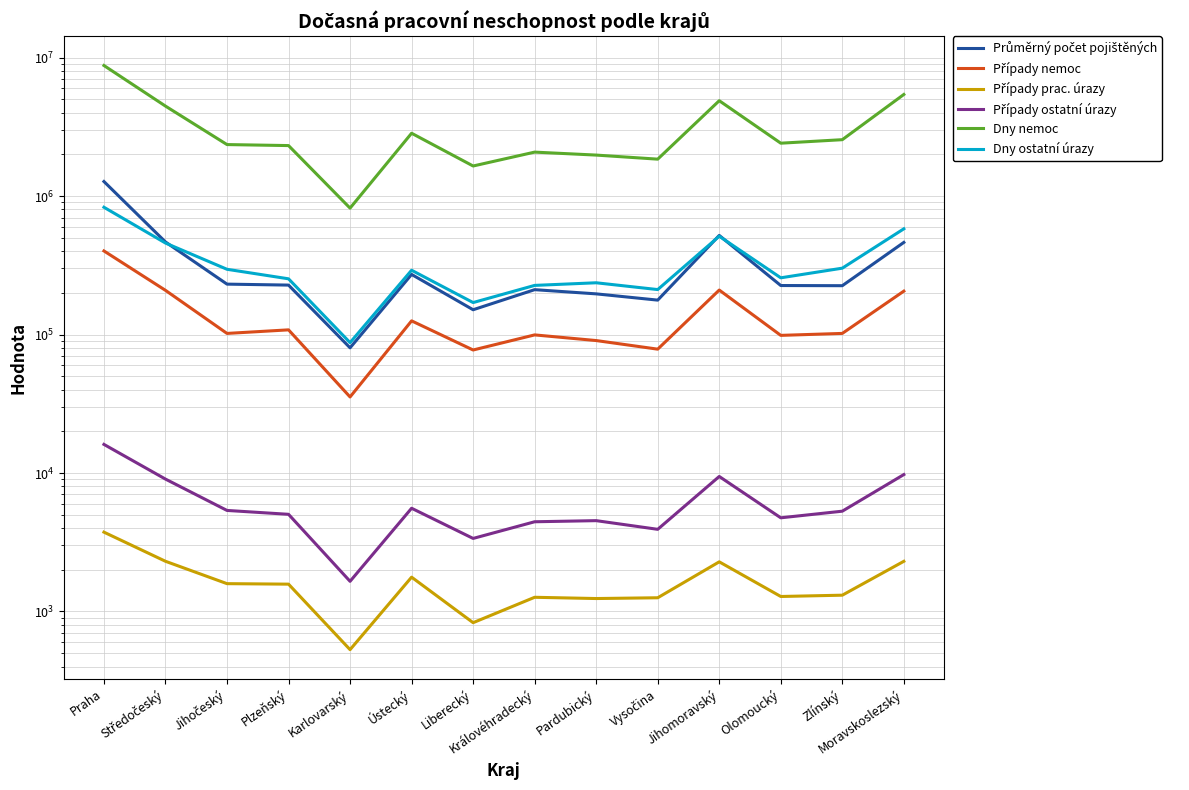

Which category has the lowest value across all series?

Karlovarský